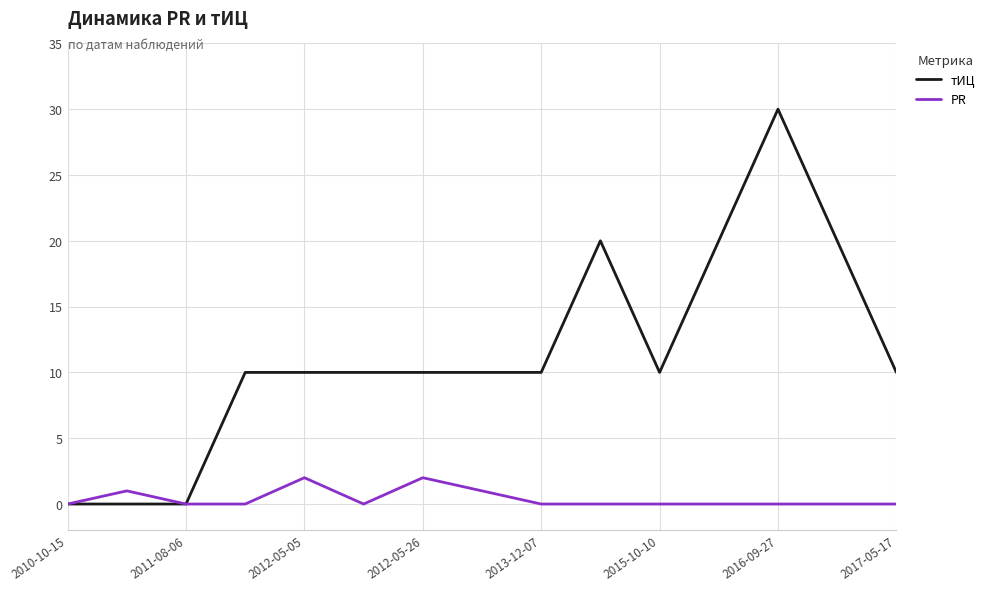

Rank the series by their maximum value, from lowest to highest.

PR, тИЦ